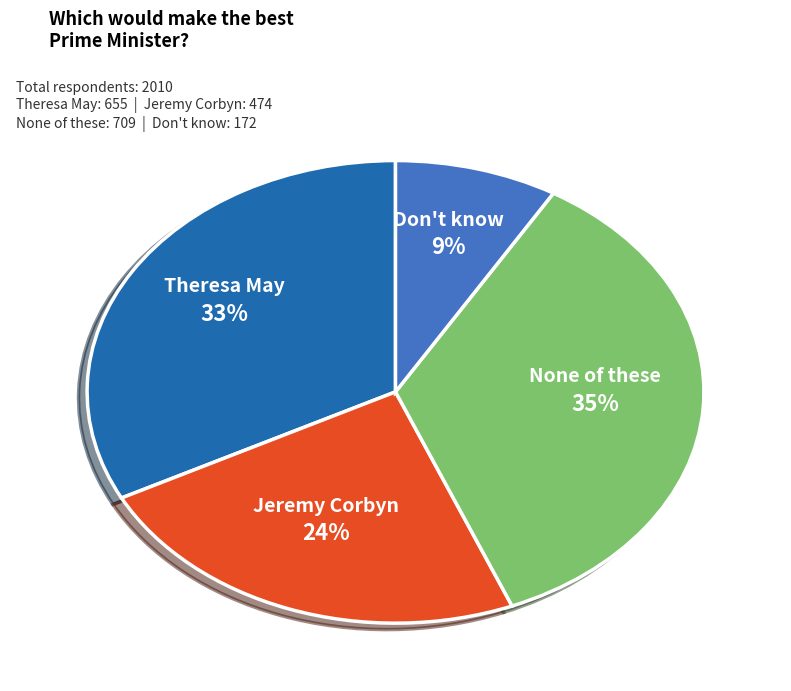

How many slices are in this pie chart?

4